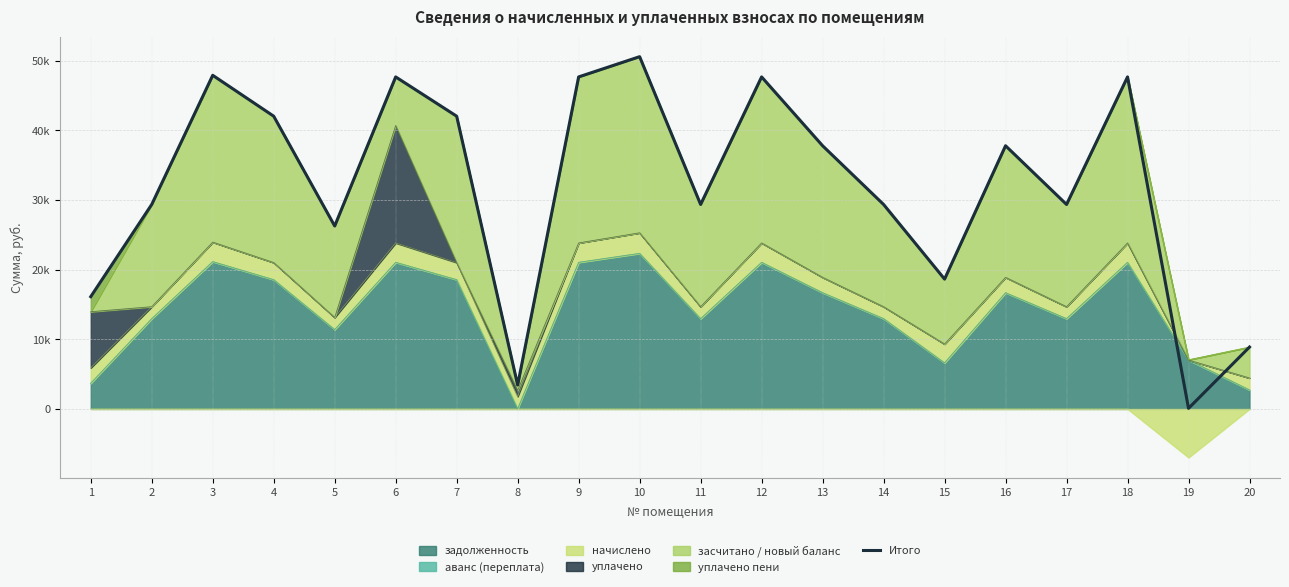

Between 1 and 19, which is larger?

1